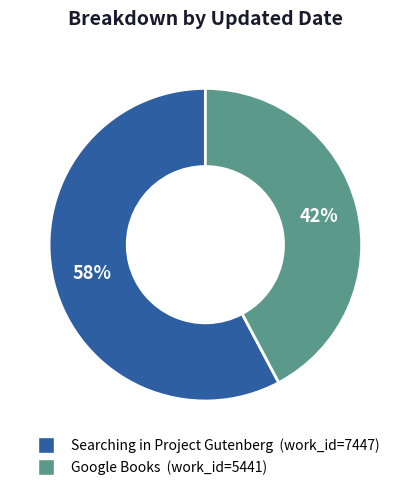

How many slices are in this pie chart?

2